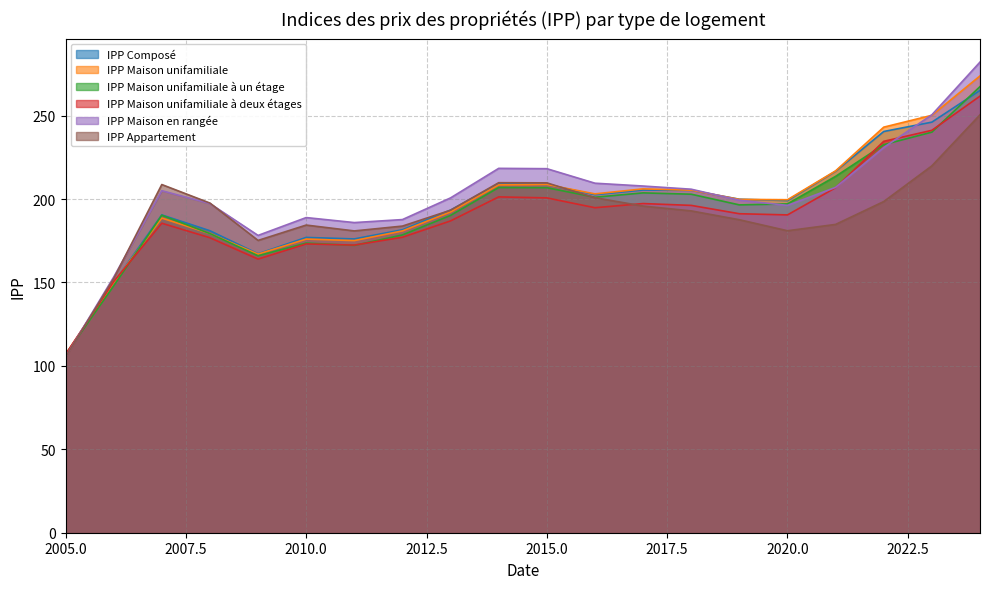

Where is IPP_Appartement nearest to the value 177?

2009